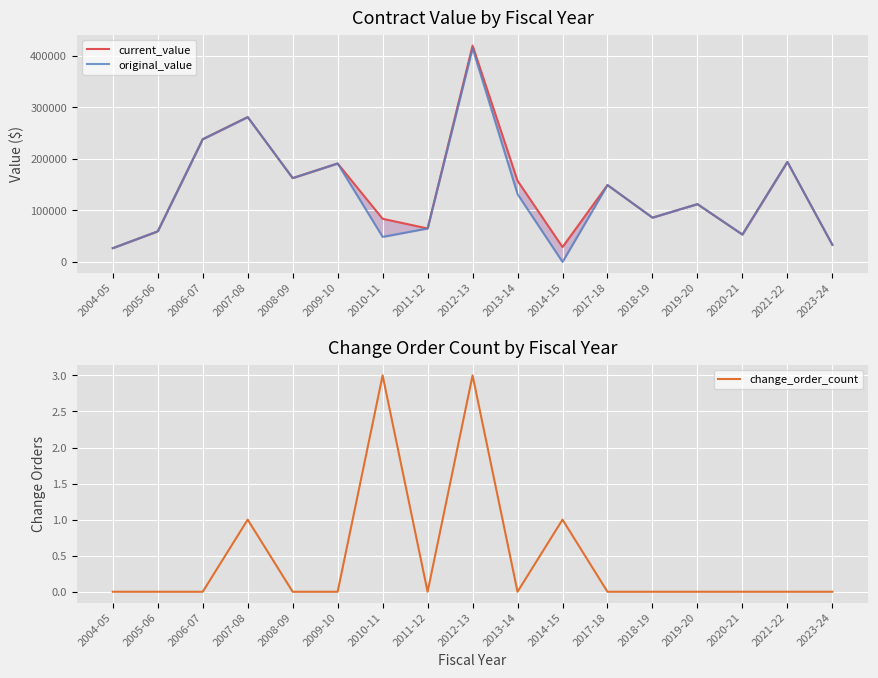

How many interior local valleys does the change_order_count series have?

2